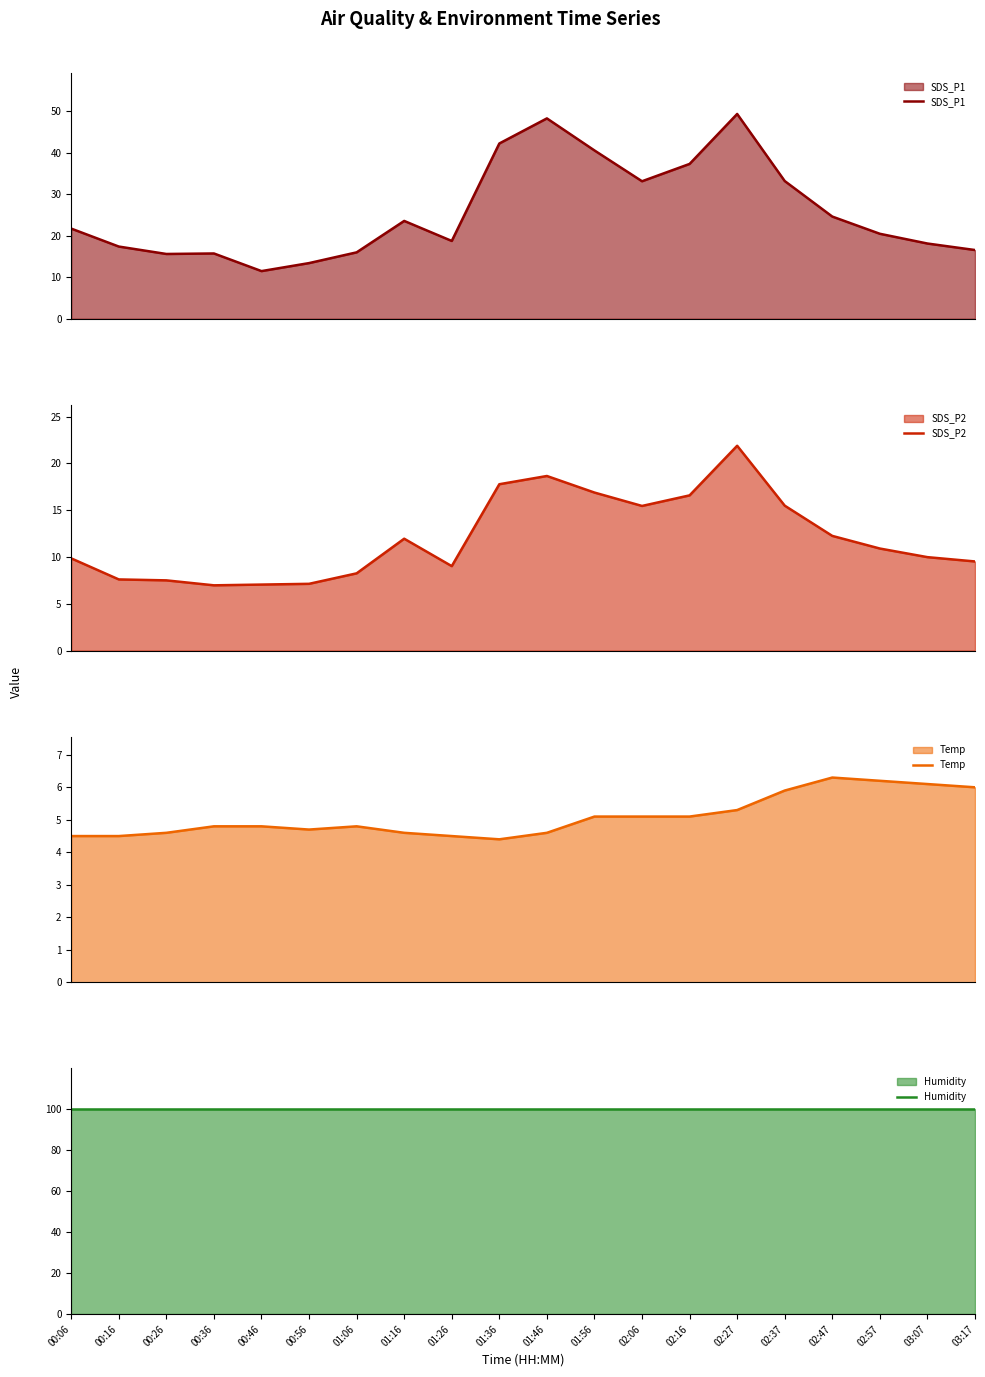

Reading right to left, list all the values displayed in this chart.

SDS_P1: 03:17=16.6	03:07=18.1	02:57=20.5	02:47=24.6	02:37=33.2	02:27=49.4	02:16=37.4	02:06=33.2	01:56=40.6	01:46=48.3	01:36=42.3	01:26=18.8	01:16=23.6	01:06=16.0	00:56=13.4	00:46=11.5	00:36=15.8	00:26=15.6	00:16=17.4	00:06=21.8
SDS_P2: 03:17=9.5	03:07=10.0	02:57=10.9	02:47=12.2	02:37=15.5	02:27=21.9	02:16=16.6	02:06=15.4	01:56=16.9	01:46=18.6	01:36=17.8	01:26=9.0	01:16=11.9	01:06=8.2	00:56=7.1	00:46=7.0	00:36=7.0	00:26=7.5	00:16=7.6	00:06=9.8
Temp: 03:17=6.0	03:07=6.1	02:57=6.2	02:47=6.3	02:37=5.9	02:27=5.3	02:16=5.1	02:06=5.1	01:56=5.1	01:46=4.6	01:36=4.4	01:26=4.5	01:16=4.6	01:06=4.8	00:56=4.7	00:46=4.8	00:36=4.8	00:26=4.6	00:16=4.5	00:06=4.5
Humidity: 03:17=99.9	03:07=99.9	02:57=99.9	02:47=99.9	02:37=99.9	02:27=99.9	02:16=99.9	02:06=99.9	01:56=99.9	01:46=99.9	01:36=99.9	01:26=99.9	01:16=99.9	01:06=99.9	00:56=99.9	00:46=99.9	00:36=99.9	00:26=99.9	00:16=99.9	00:06=99.9